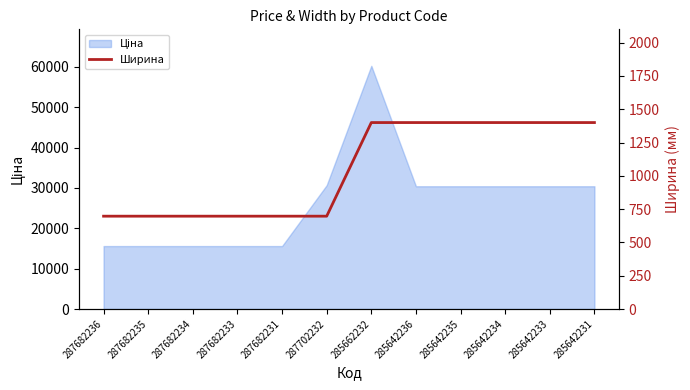

How many data points are less than 1400?

6